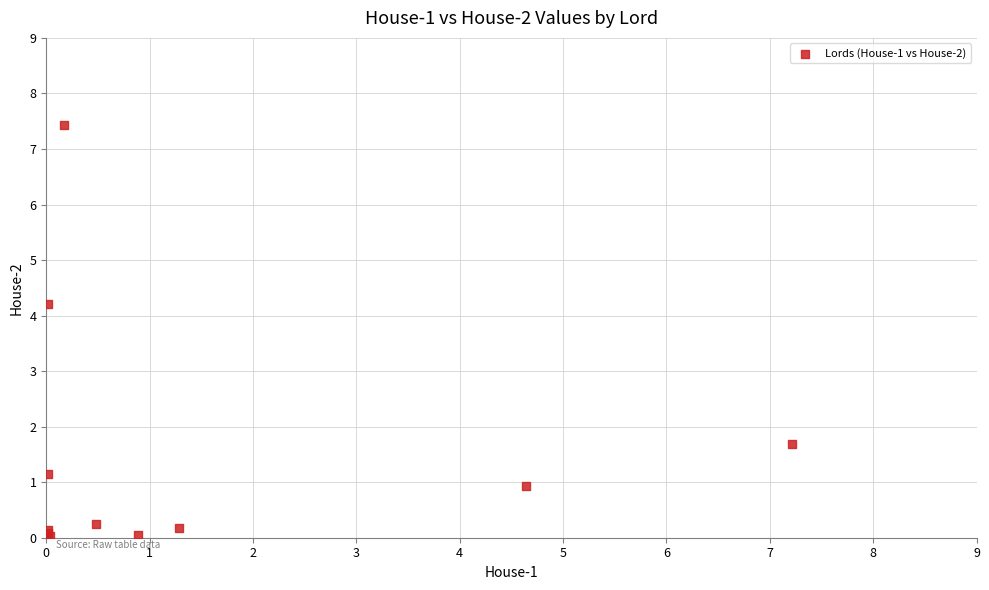

What Y value in the scatter plot is closest to 3?

4.2